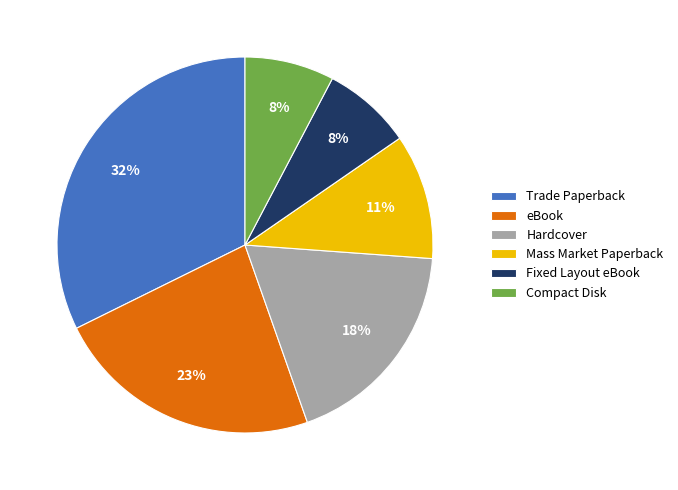

To the nearest percent, what is the combined percentage of Mass Market Paperback and Trade Paperback?

43%